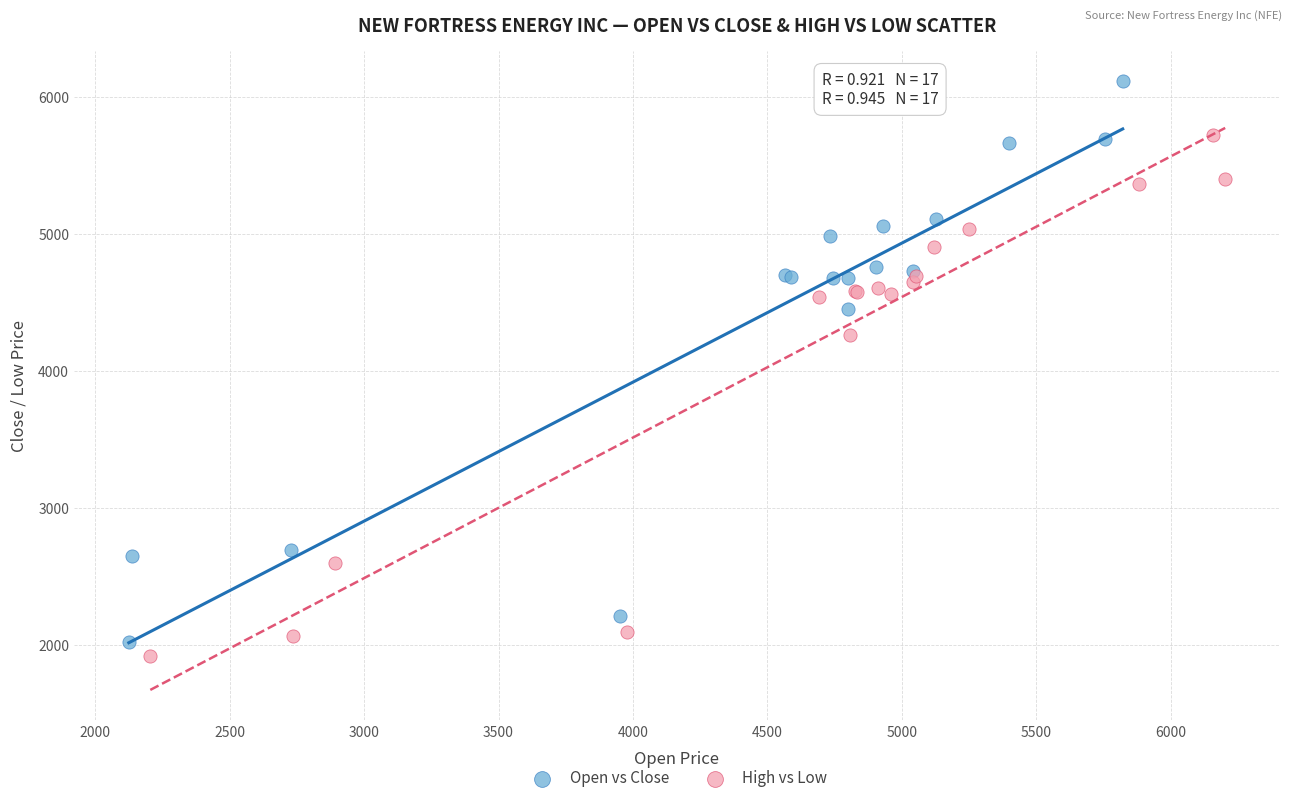

Which series reaches the maximum Y coordinate?

Open vs Close